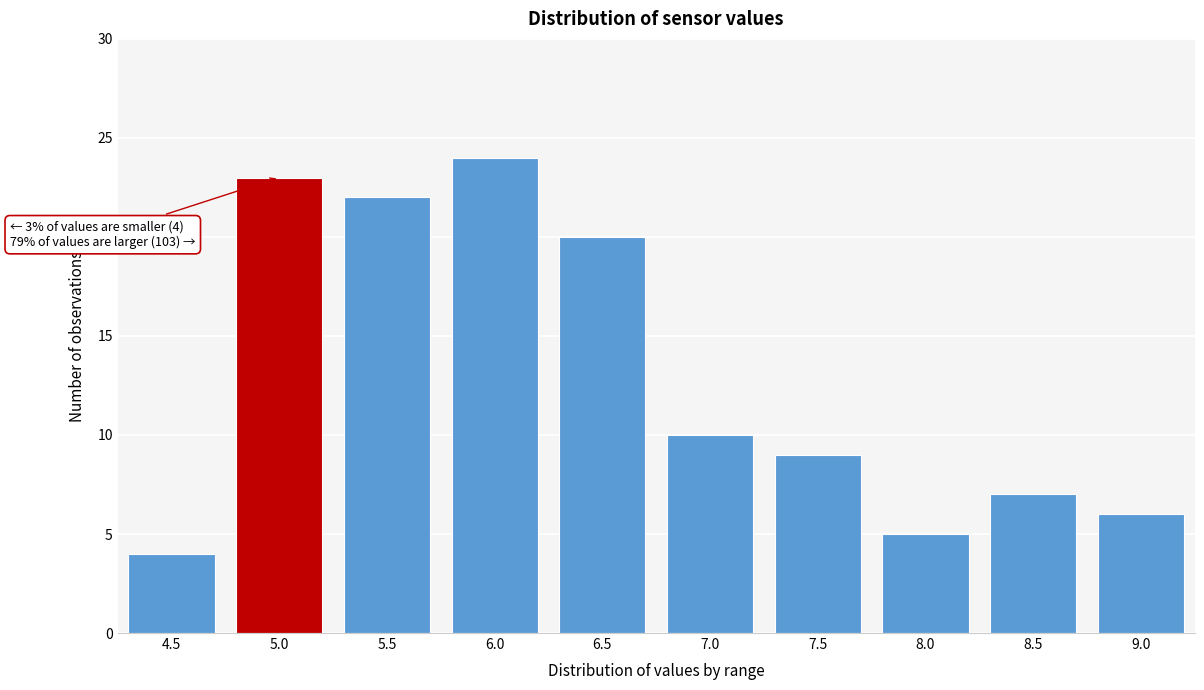

Reading left to right, extract all data points from this chart.

4	23	22	24	20	10	9	5	7	6